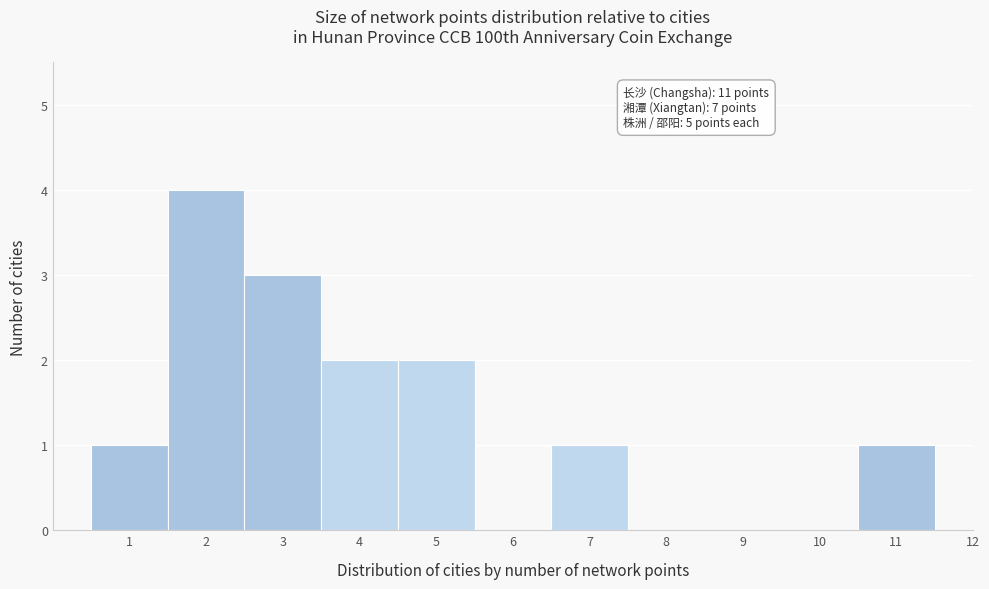

Reading right to left, extract all data points from this chart.

12=0	11=1	10=0	9=0	8=0	7=1	6=0	5=2	4=2	3=3	2=4	1=1